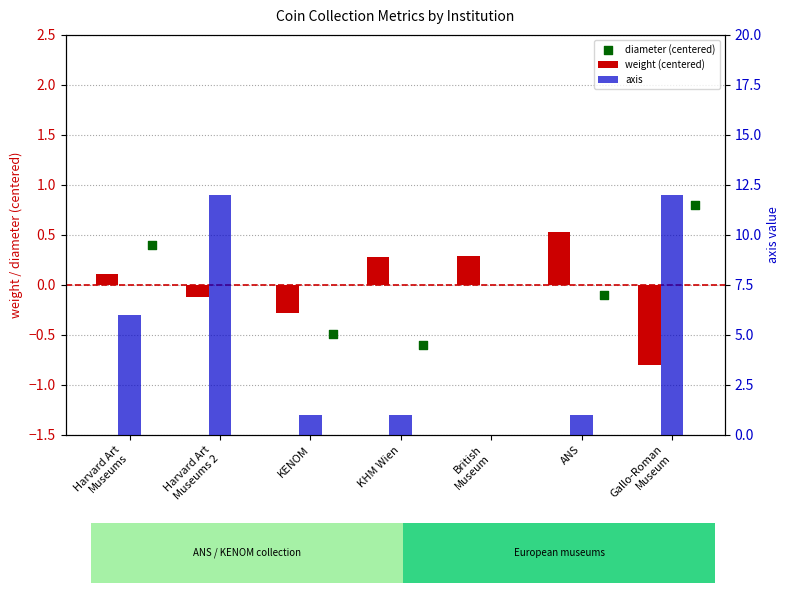

Which series has the largest total across all categories?

axis